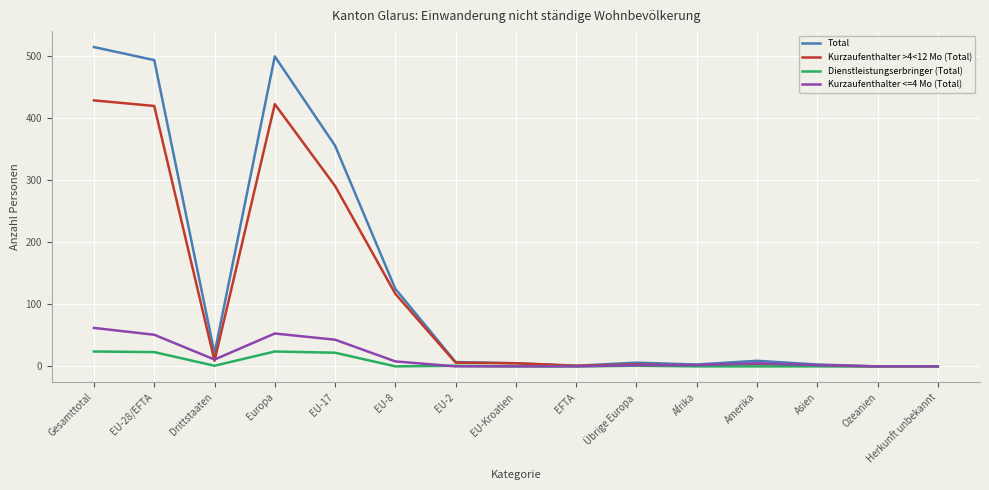

Which category has the highest value in the Total series?

Gesamttotal